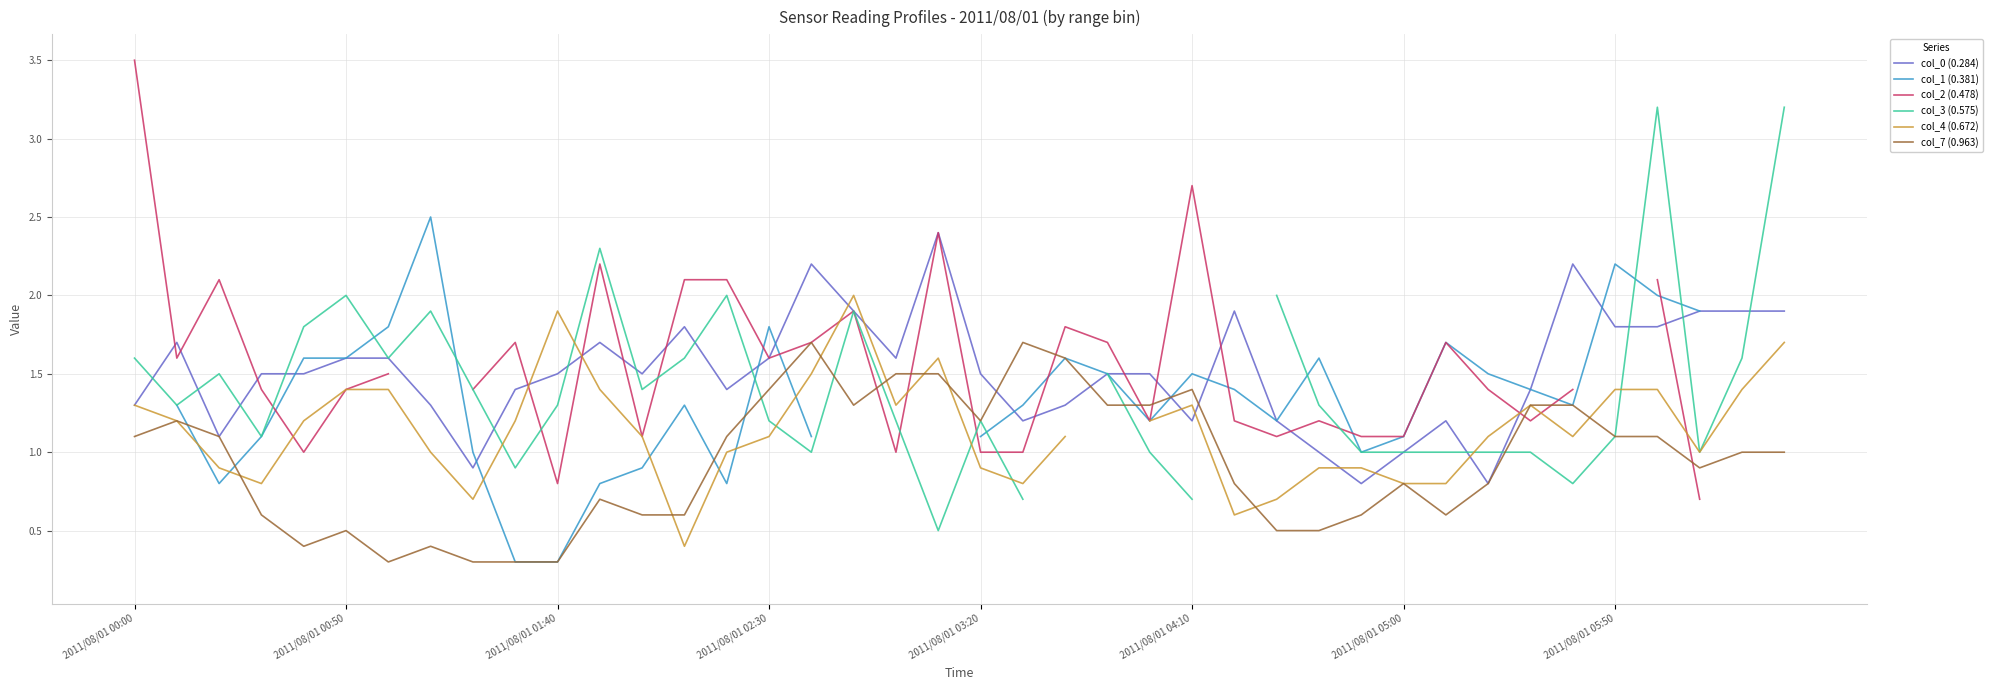

What is the highest value of the col_7 (0.963) series?

1.7